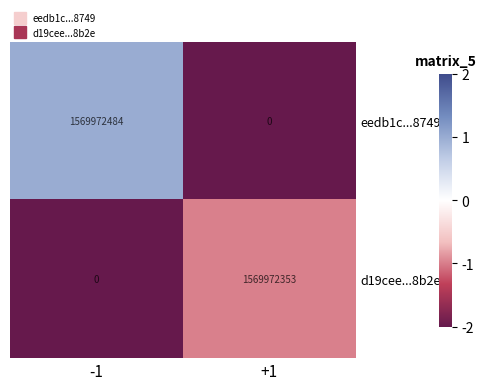

Which series has the largest range (max minus min)?

eedb1c...8749